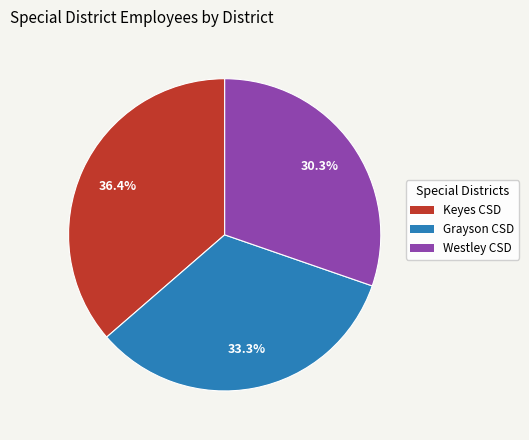

What is the ratio of the value at Keyes CSD to the value at Grayson CSD?

1.1